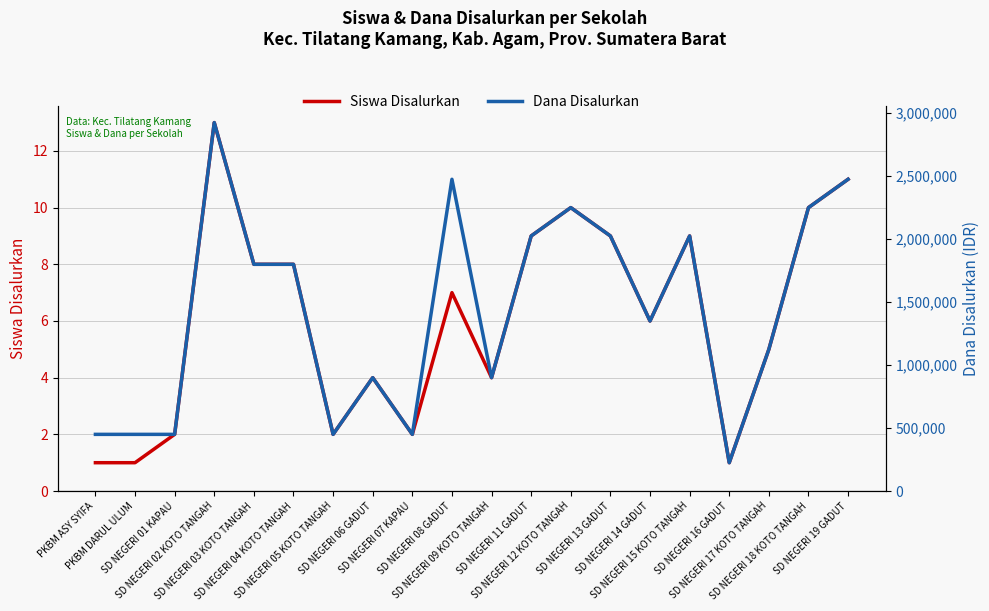

The value of Dana Disalurkan at SD NEGERI 06 GADUT is 900000. True or false?

True